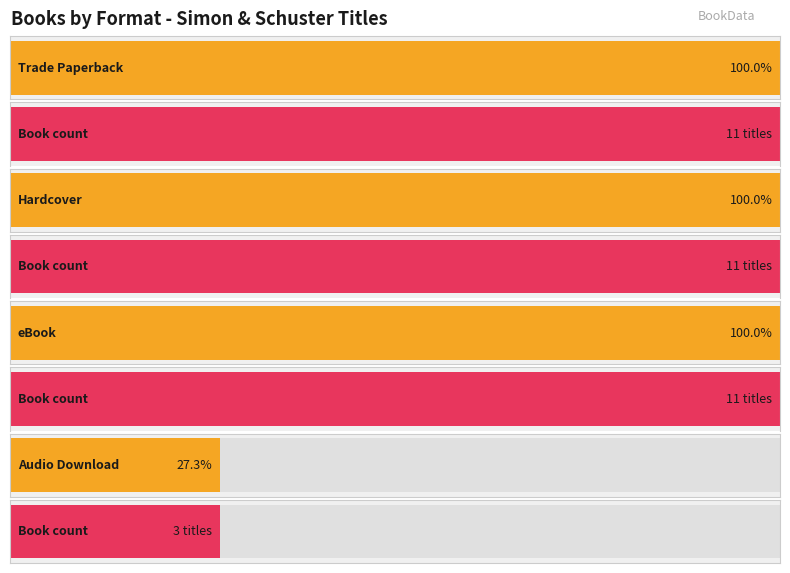

Reading left to right, list all the values displayed in this chart.

Trade Paperback: Format Count=11	1=11
Hardcover: Format Count=11	1=11
eBook: Format Count=11	1=11
Audio Download: Format Count=3	1=3